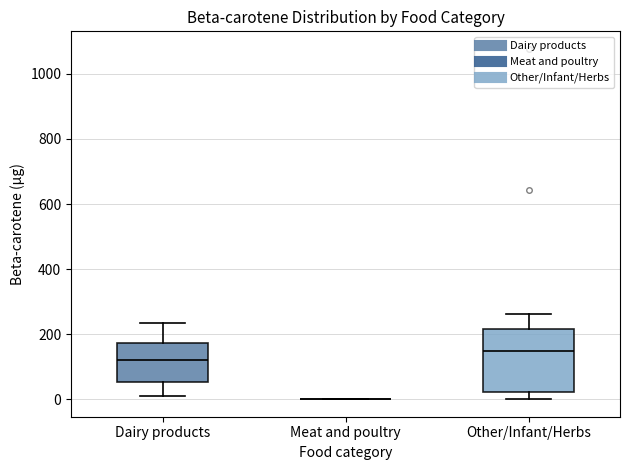

Where does the upper whisker of the box for Dairy products end on the y-axis? The values are not printed on the chart, so give them approximately, as read against the axis.

240